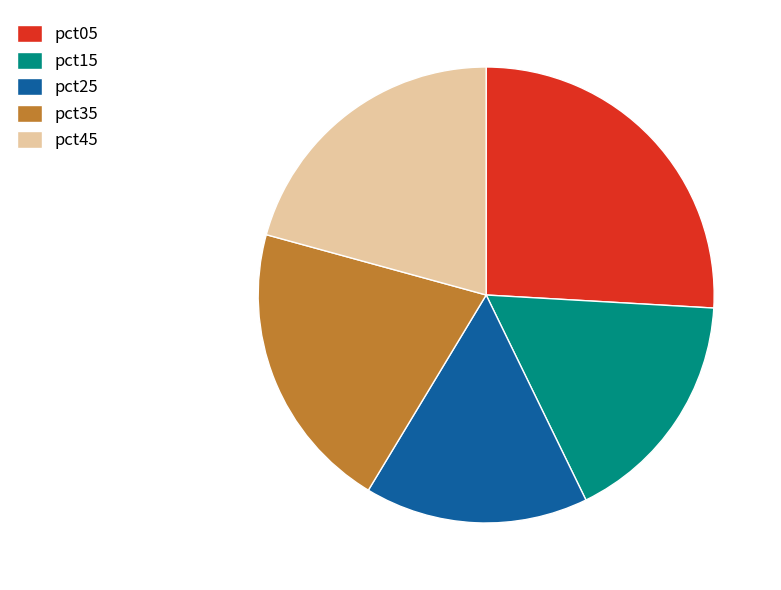

Is it true that pct45 is 29% of the pie?

False